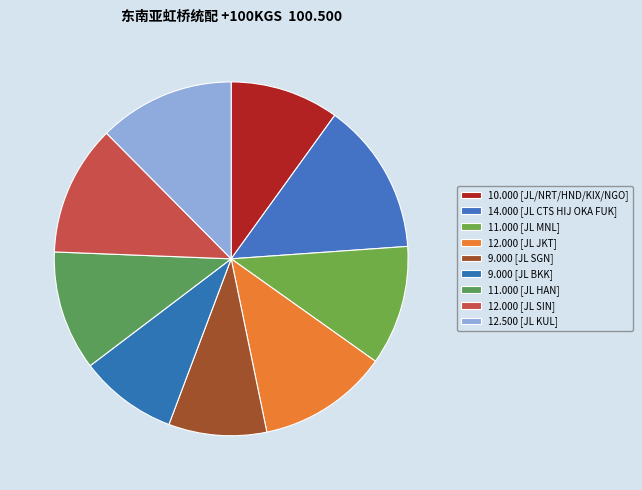

Rank the categories by value from highest to lowest.

JL CTS HIJ OKA FUK, JL KUL, JL JKT, JL SIN, JL MNL, JL HAN, JL/NRT/HND/KIX/NGO, JL SGN, JL BKK